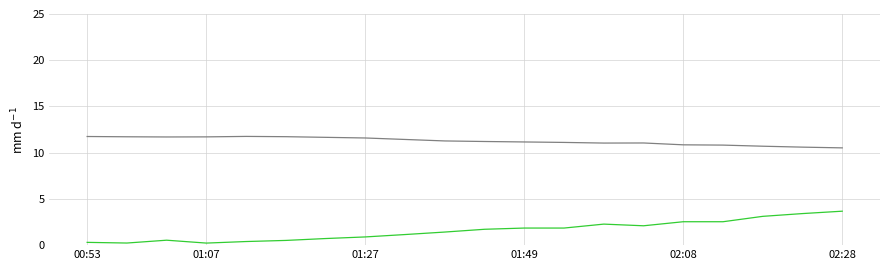

What is the maximum value shown in the chart?

11.8